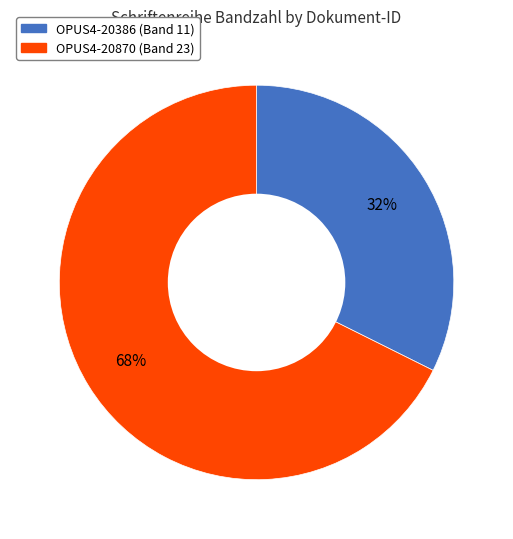

Is there a majority slice in this chart?

Yes